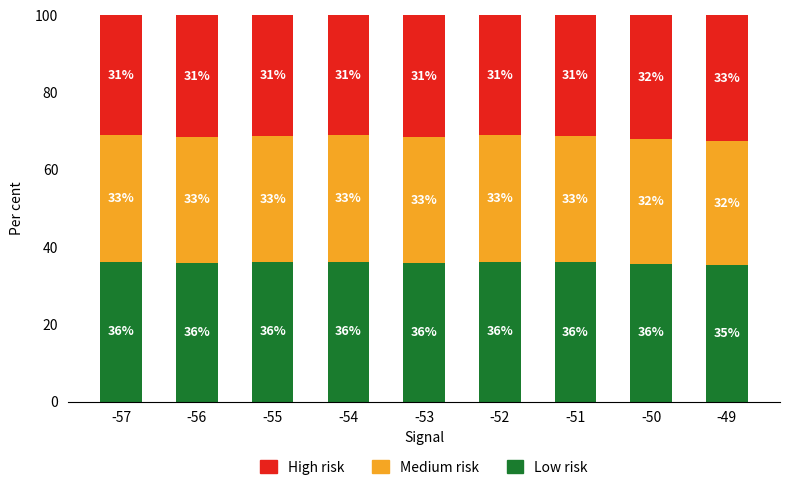

What is the total value across all series at -53?

100.0